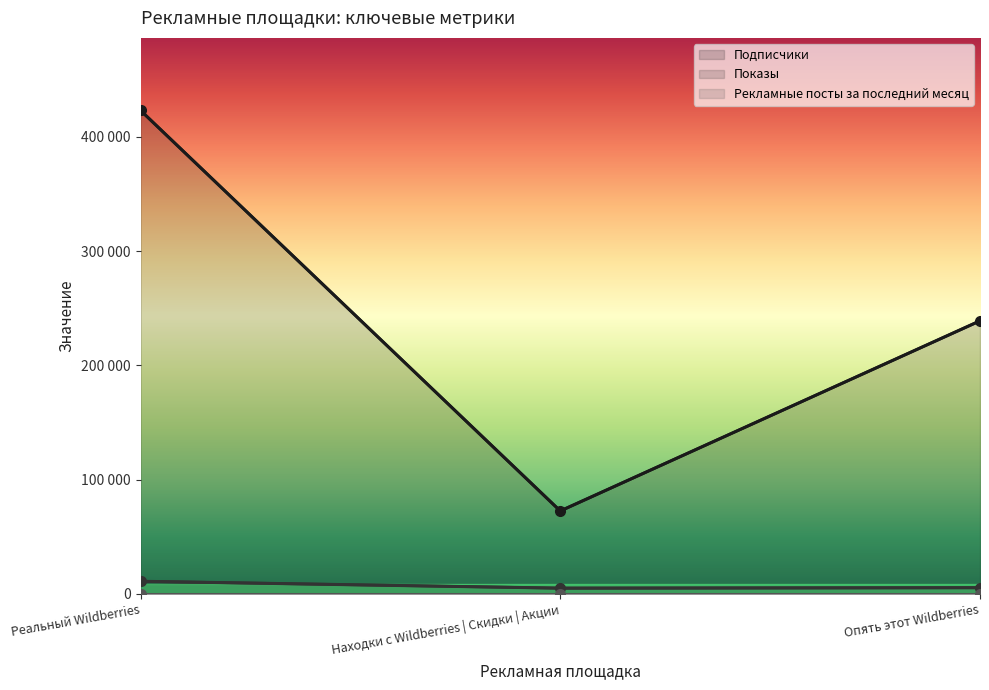

How many lines are shown in the chart?

3